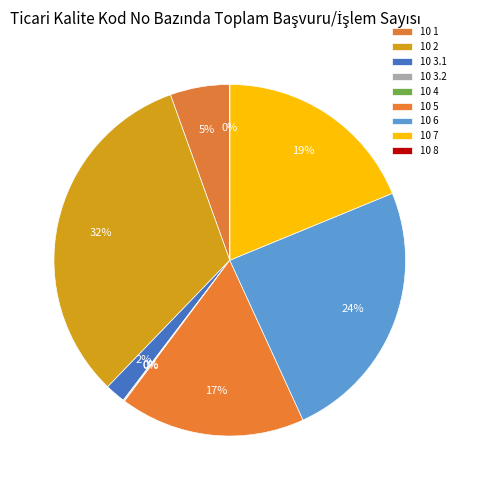

Rank the categories by value from highest to lowest.

10 2, 10 6, 10 7, 10 5, 10 1, 10 3.1, 10 3.2, 10 4, 10 8